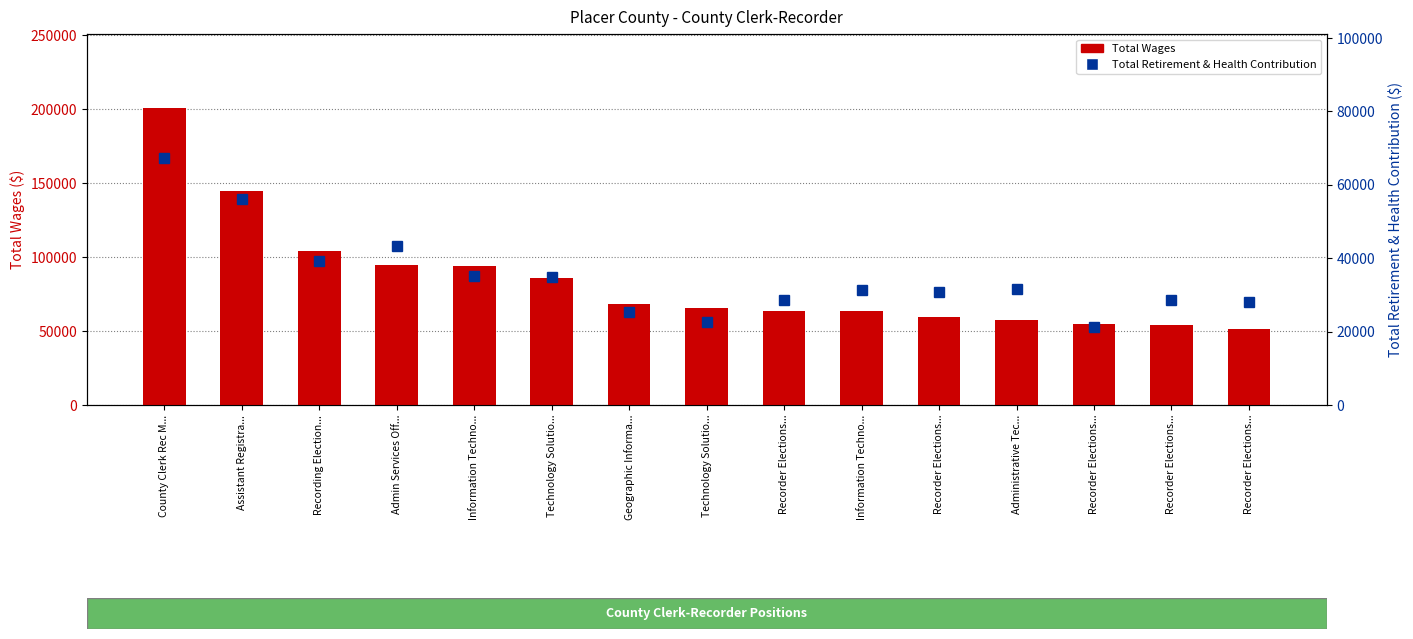

What is the difference between the maximum and minimum values in the Total Wages series?

149437